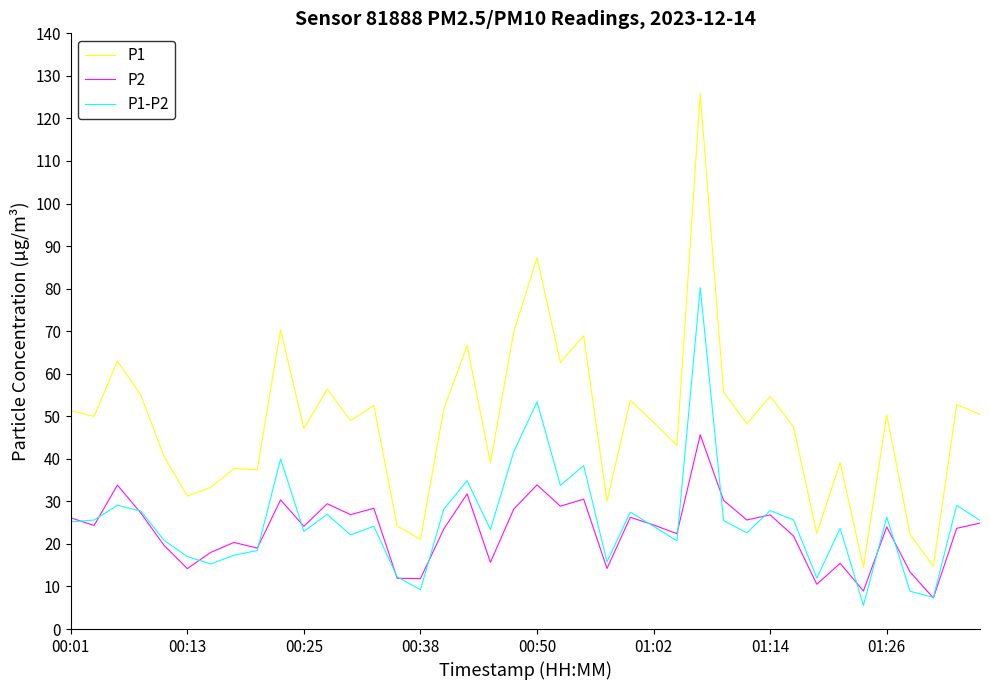

True or false: P1 and P1-P2 intersect in this chart.

False